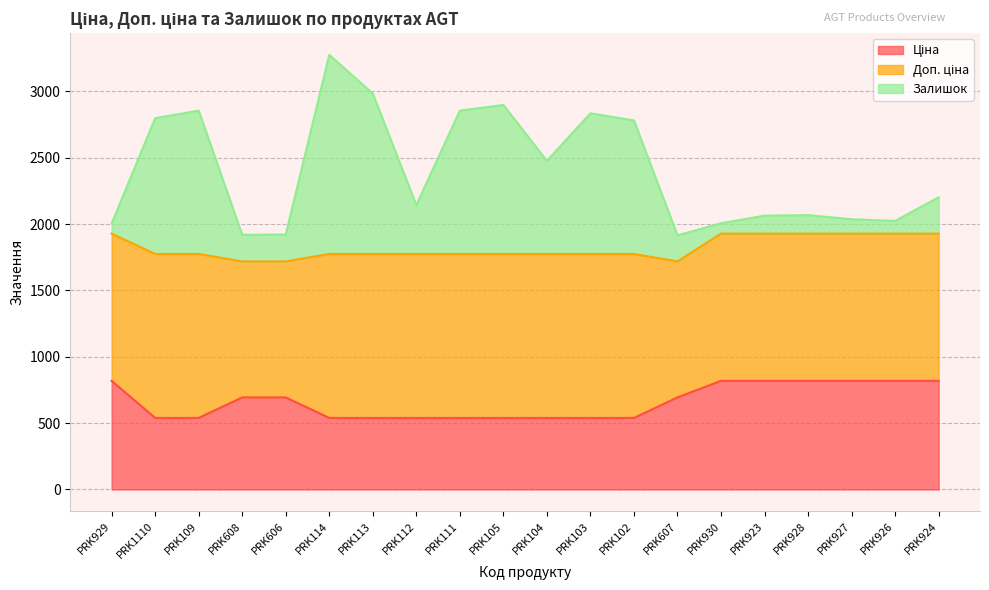

True or false: Ціна and Залишок cross at least once.

False